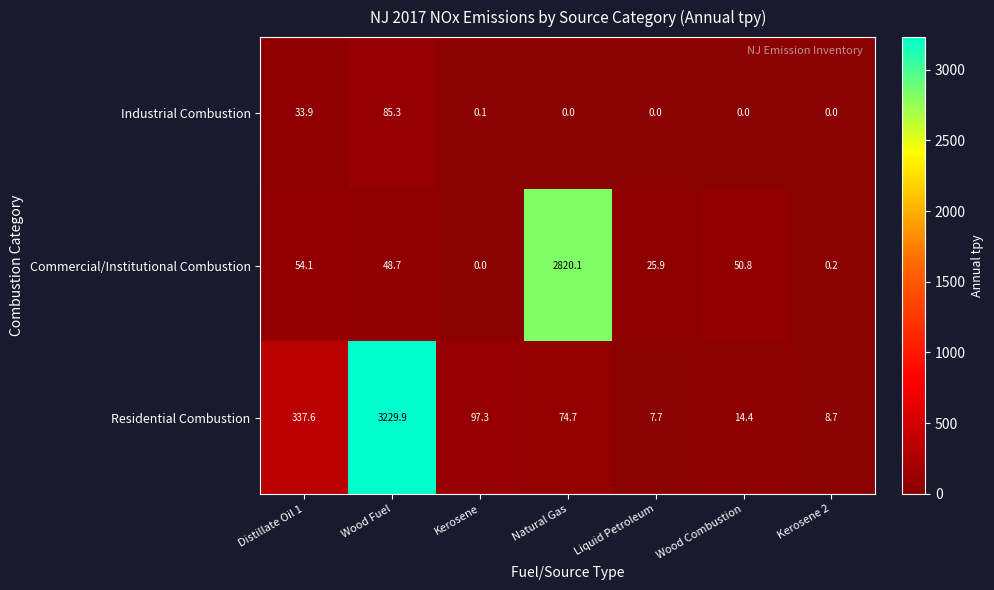

How many values in Industrial Combustion are above zero?

3